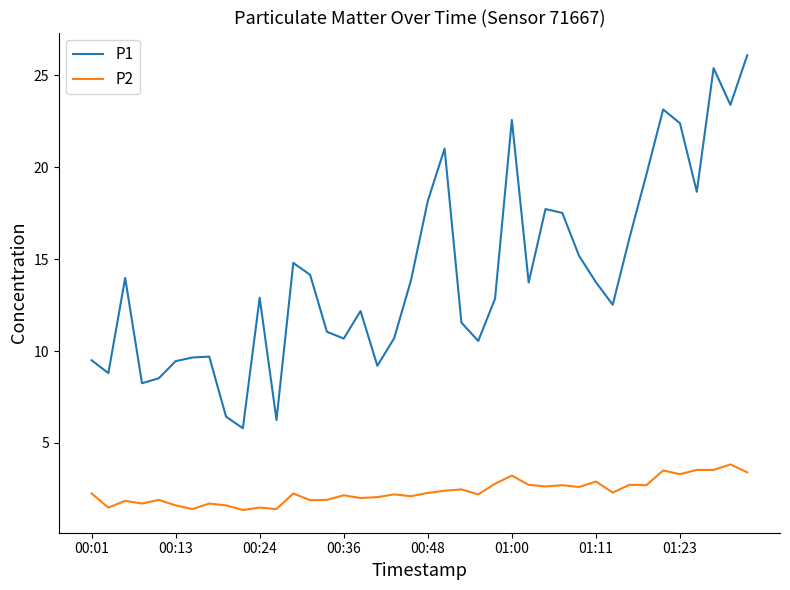

List the series in order of their overall mean, highest first.

P1, P2